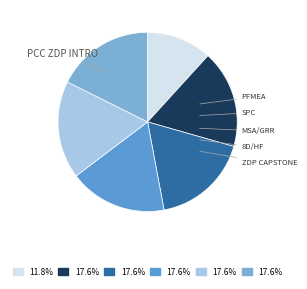

To the nearest percent, what is the average slice percentage?

17%